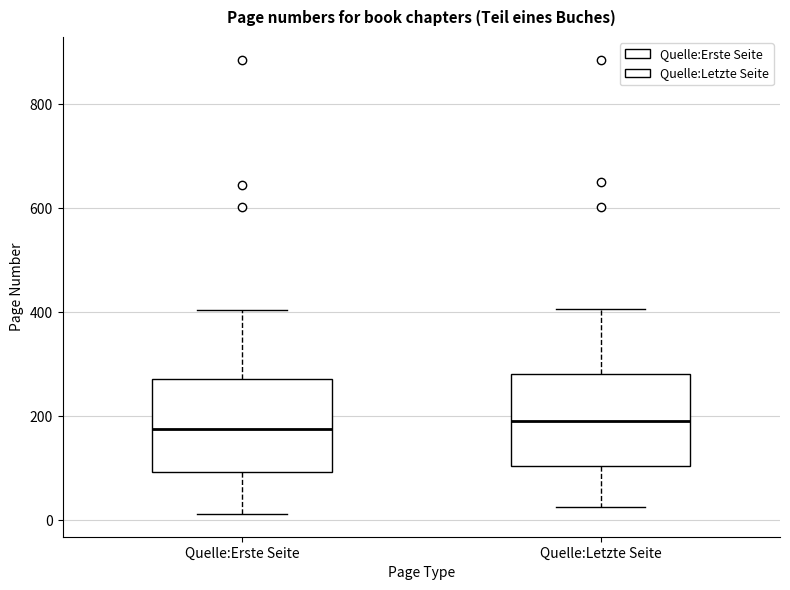

Reading left to right, transcribe this box plot: for each box, give where its median line is, the range the box spans, and where its two whiskers end, as read against the y-axis. The values are not printed on the chart, so give them approximately, as read against the axis.

Quelle:Erste Seite: median 180, box 100 to 280, whiskers 20 to 400
Quelle:Letzte Seite: median 200, box 100 to 280, whiskers 20 to 400